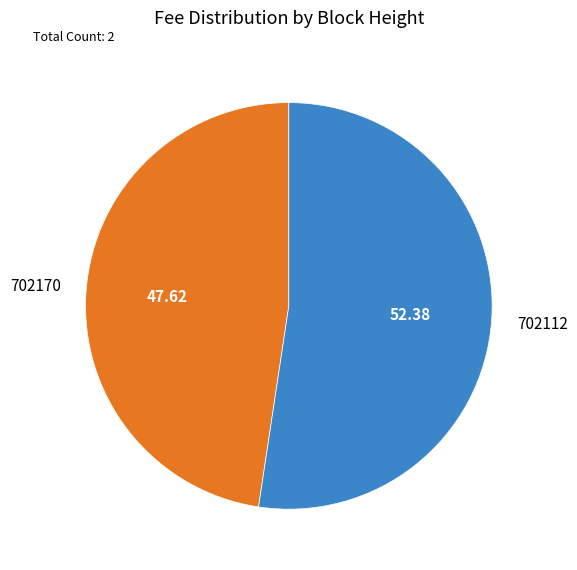

The 702170 slice represents 48% of the pie. True or false?

True